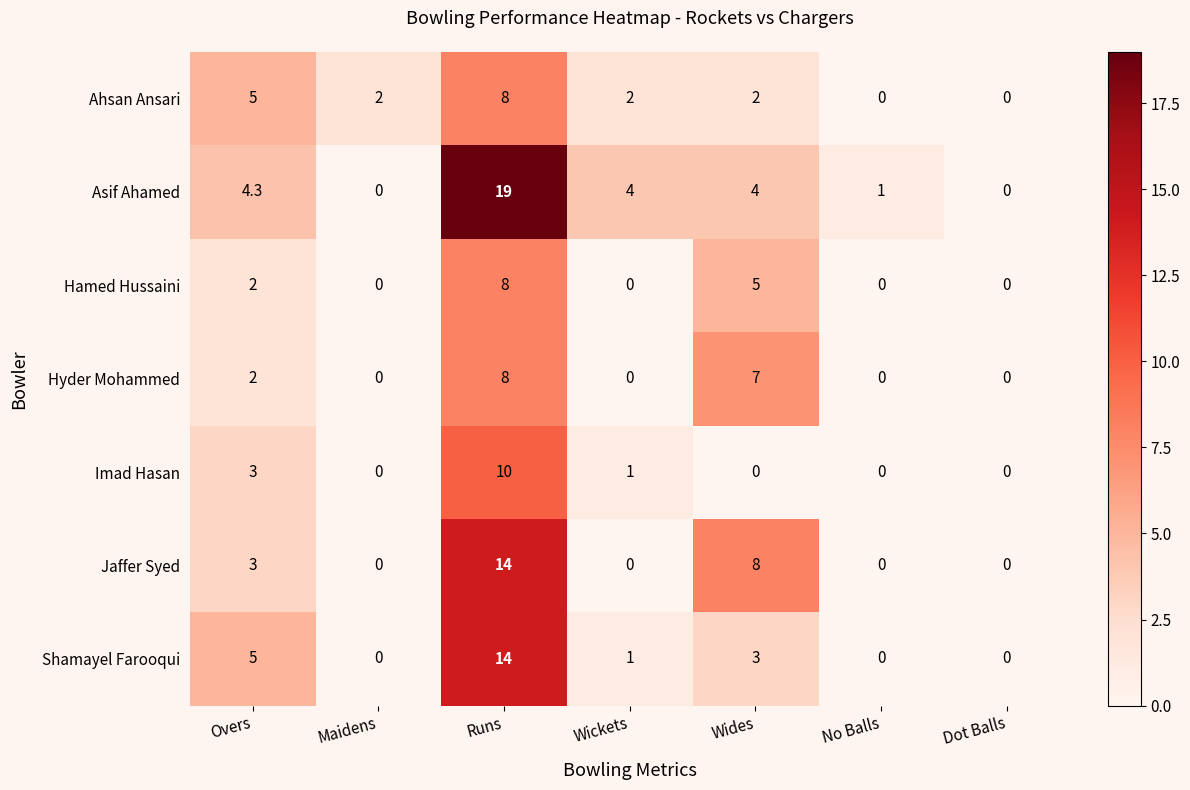

How many data points does each series have?

7